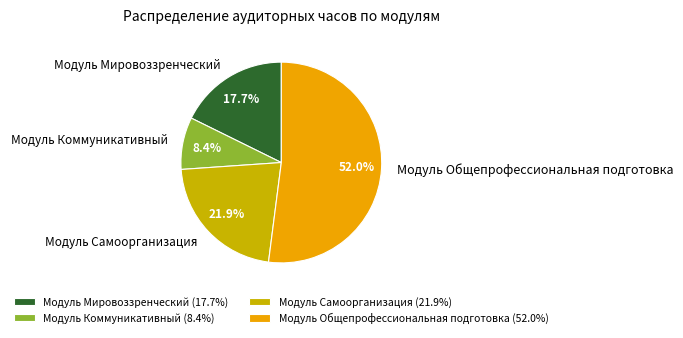

Which slice is the smallest?

Модуль Коммуникативный